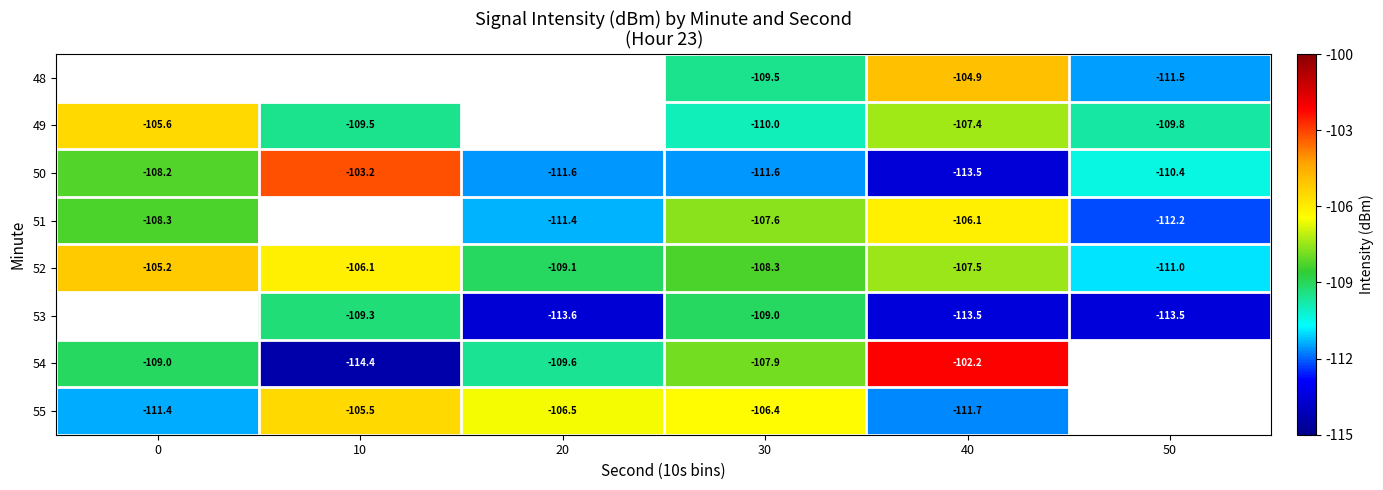

Is the value of 51 at 50 greater than the value of 52 at 0?

No